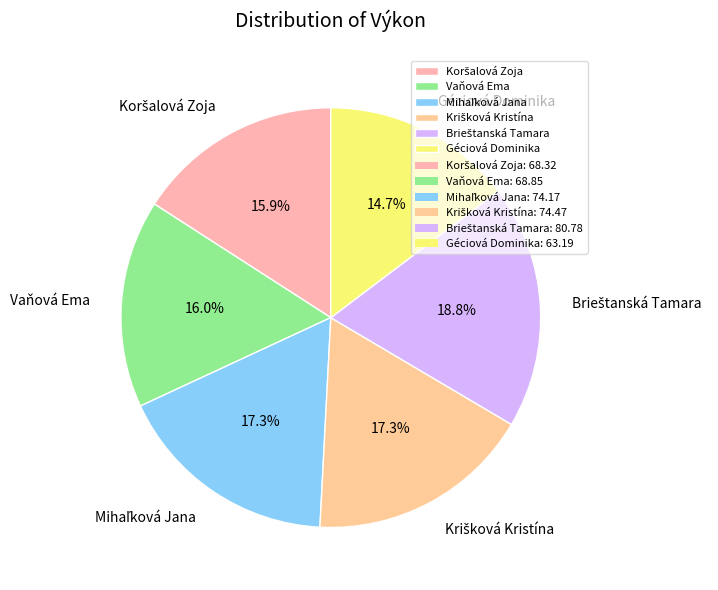

The Géciová Dominika slice represents 15% of the pie. True or false?

True